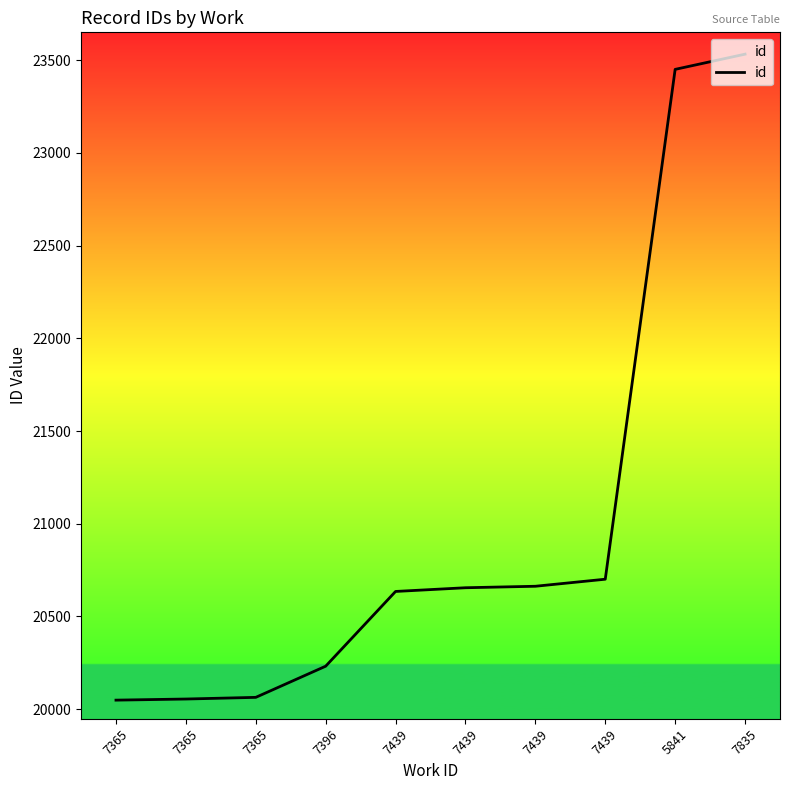

How many lines are shown in the chart?

1